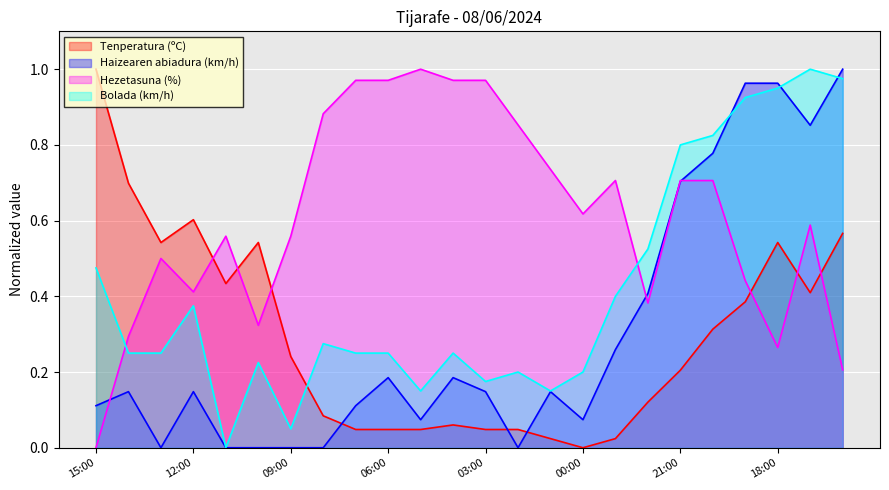

Which category has the lowest value in the Tenperatura (ºC) series?

00:00